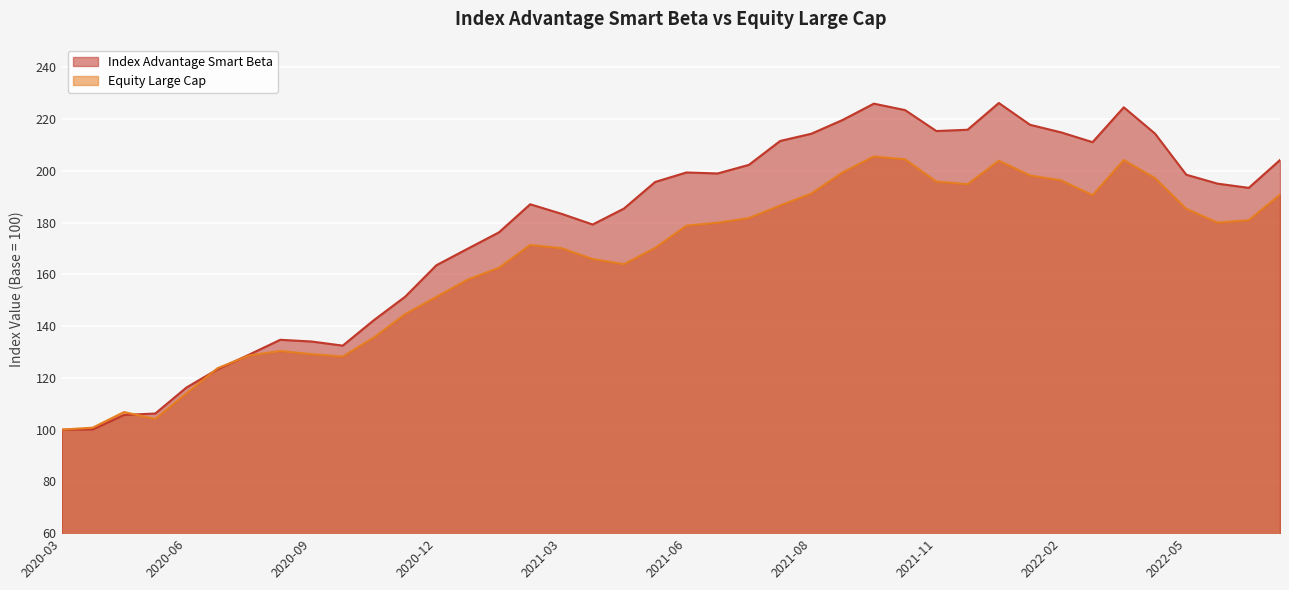

What value does the Equity Large Cap series have at 2020-12-28?

158.0